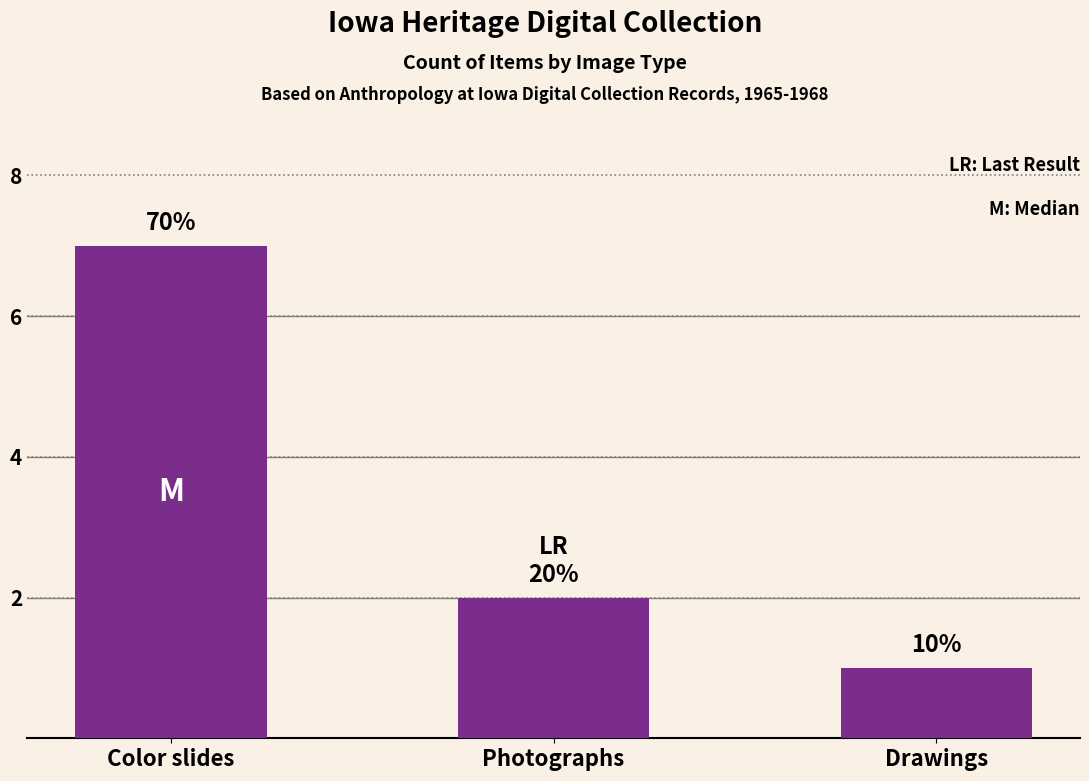

What is the ratio of the value at Photographs to the value at Drawings?

2.0